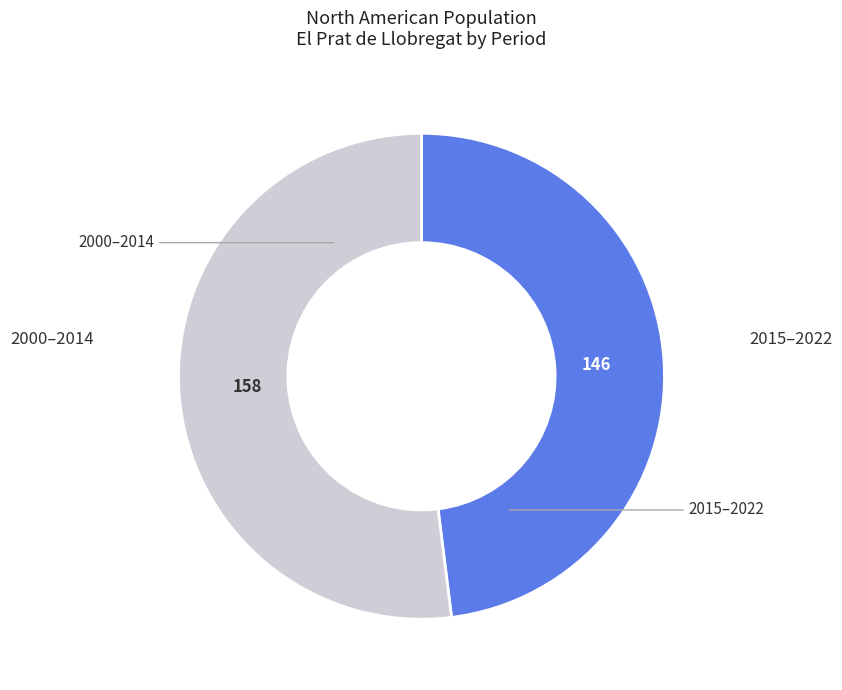

Does any single category account for the majority?

Yes